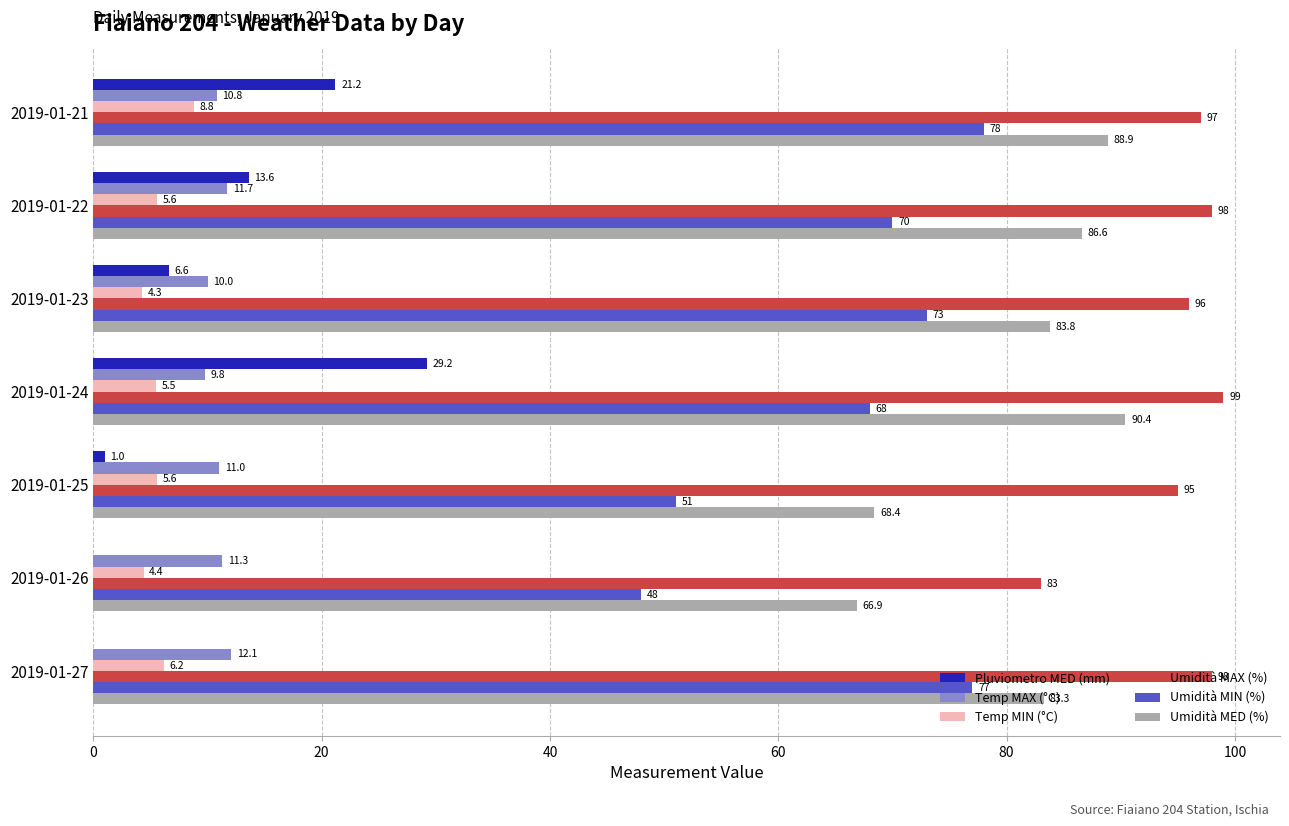

What is the total value across all series at 2019-01-21?

304.7